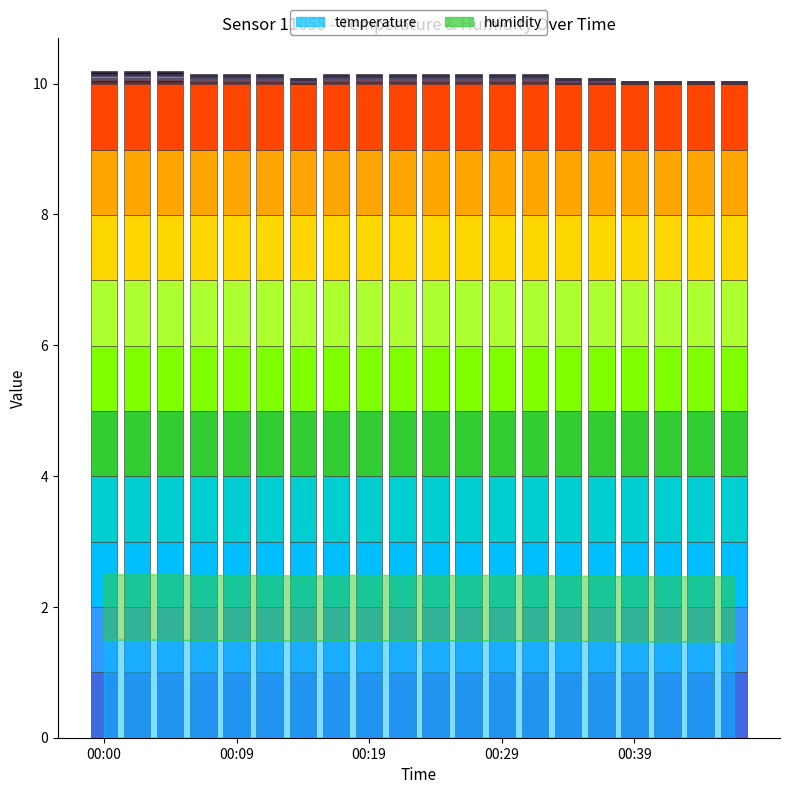

At which category does the chart reach its minimum across all series?

00:39